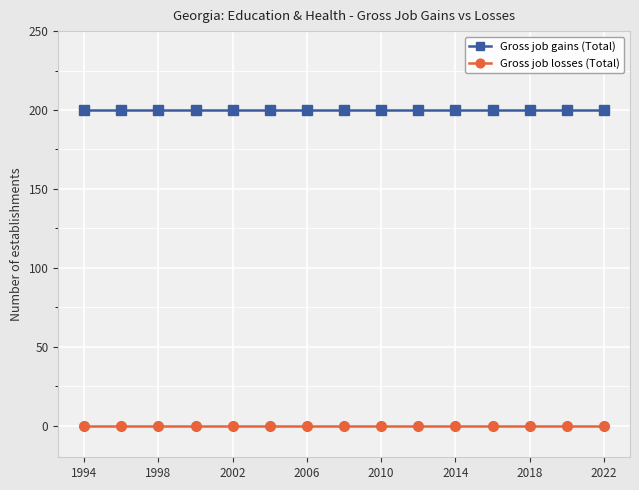

Rank the series by their maximum value, from lowest to highest.

Gross job losses (Total), Gross job gains (Total)